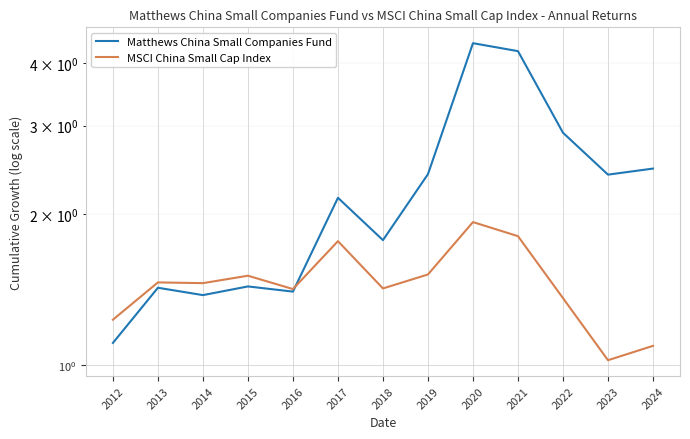

What is the value of the Matthews China Small Companies Fund point at the 10th from the left?

4.2